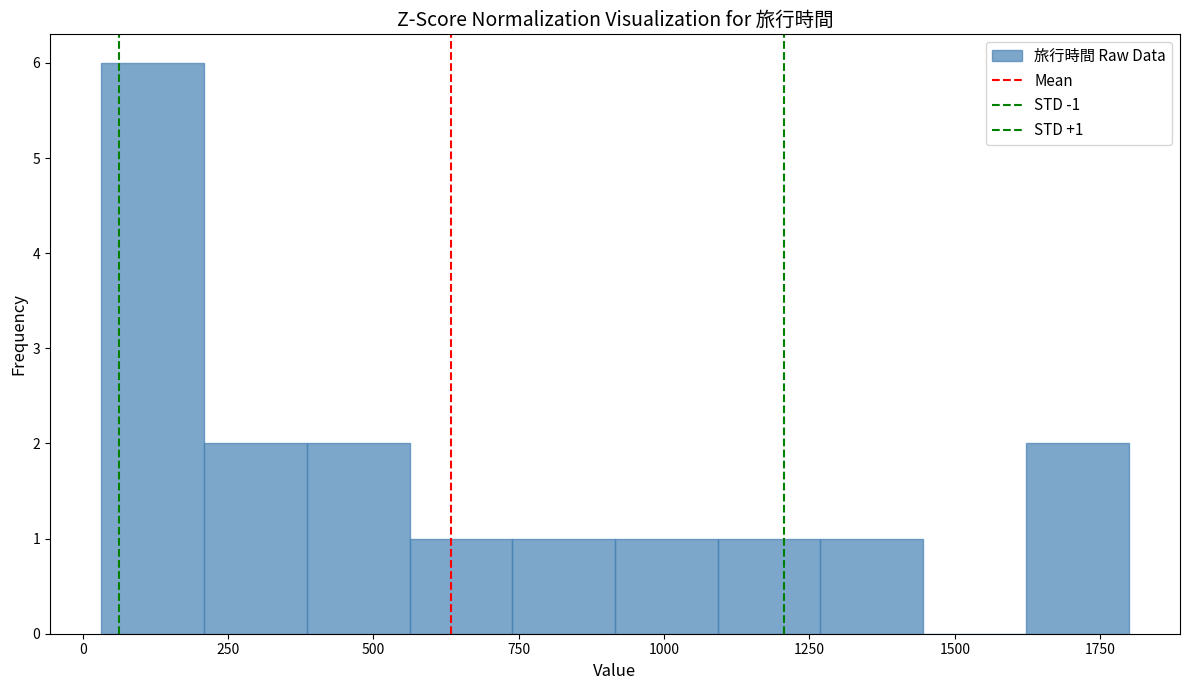

Read against the x-axis, roughly where is the centre of the tallest bar?

100